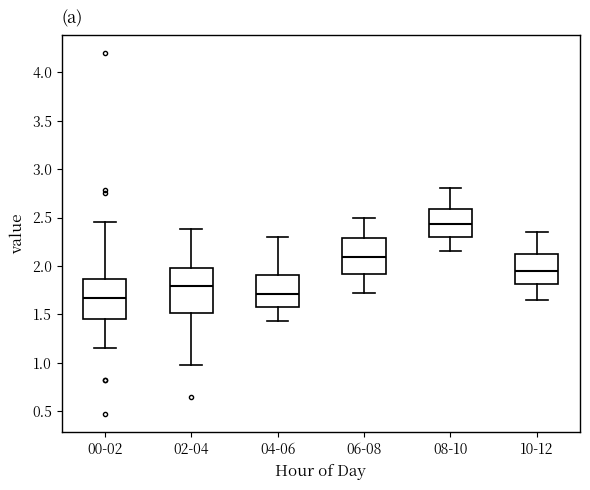

Reading left to right, read every box against the y-axis: the position of its median line, the range the box covers, and the ends of its whiskers. The values are not printed on the chart, so give them approximately, as read against the axis.

00-02: median 1.65, box 1.45 to 1.85, whiskers 1.15 to 2.45
02-04: median 1.80, box 1.50 to 2.00, whiskers 1.00 to 2.40
04-06: median 1.70, box 1.55 to 1.90, whiskers 1.45 to 2.30
06-08: median 2.10, box 1.90 to 2.30, whiskers 1.70 to 2.50
08-10: median 2.45, box 2.30 to 2.60, whiskers 2.15 to 2.80
10-12: median 1.95, box 1.80 to 2.15, whiskers 1.65 to 2.35